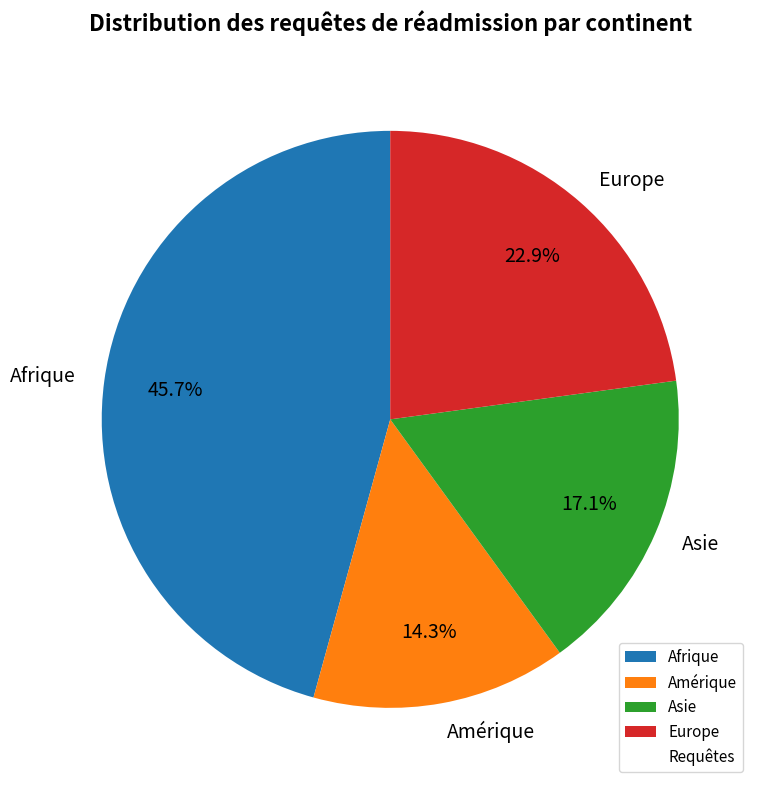

Between Asie and Amérique, which is larger?

Asie